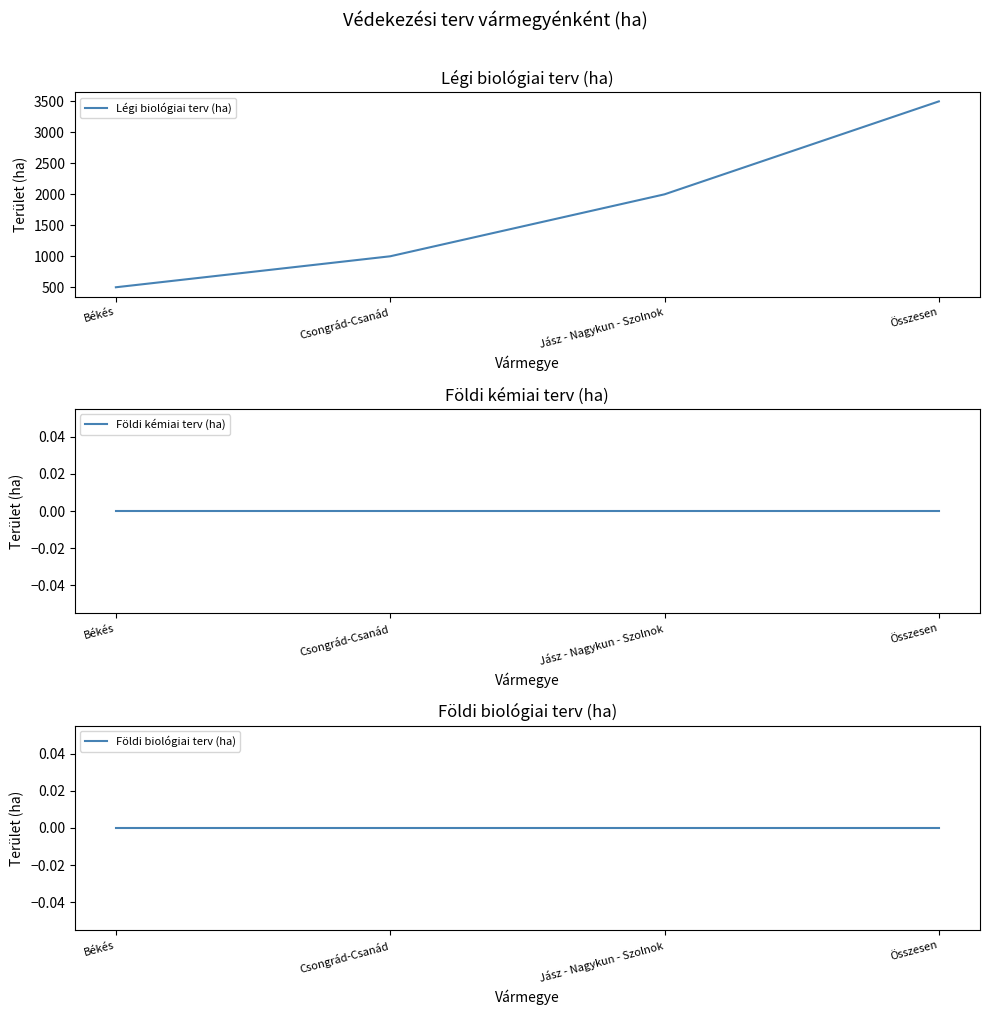

Between Békés and Jász - Nagykun - Szolnok, which series saw the biggest shift?

Légi biológiai terv (ha)